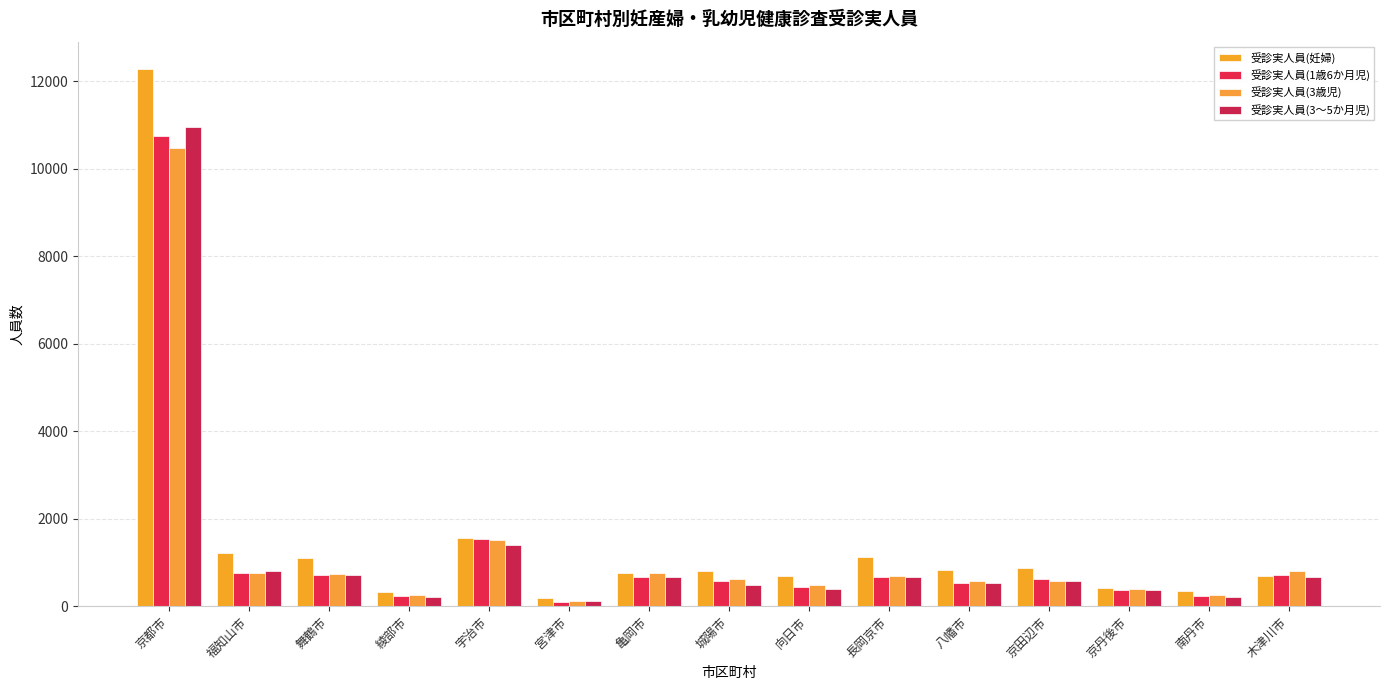

Rank the categories by 受診実人員(3～5か月児) value from highest to lowest.

京都市, 宇治市, 福知山市, 舞鶴市, 亀岡市, 長岡京市, 木津川市, 京田辺市, 八幡市, 城陽市, 向日市, 京丹後市, 綾部市, 南丹市, 宮津市